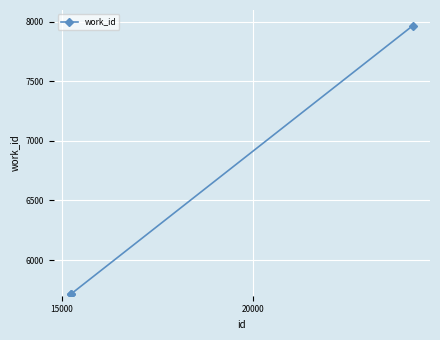

What is the average value?

6465